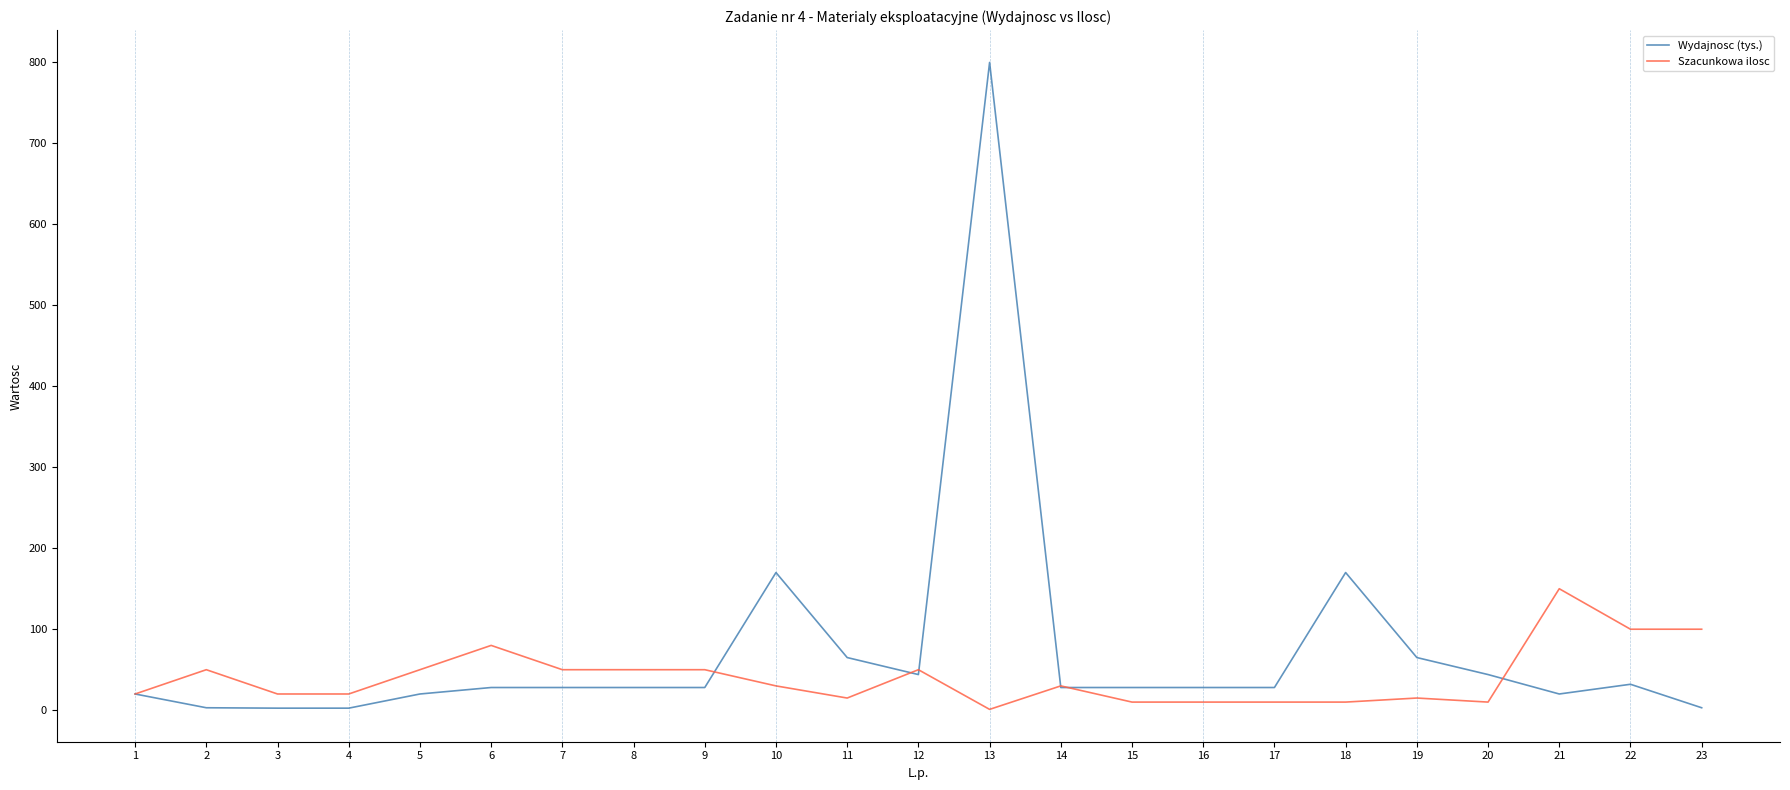

List the series in order of their peak value, lowest first.

Szacunkowa ilosc, Wydajnosc (tys.)